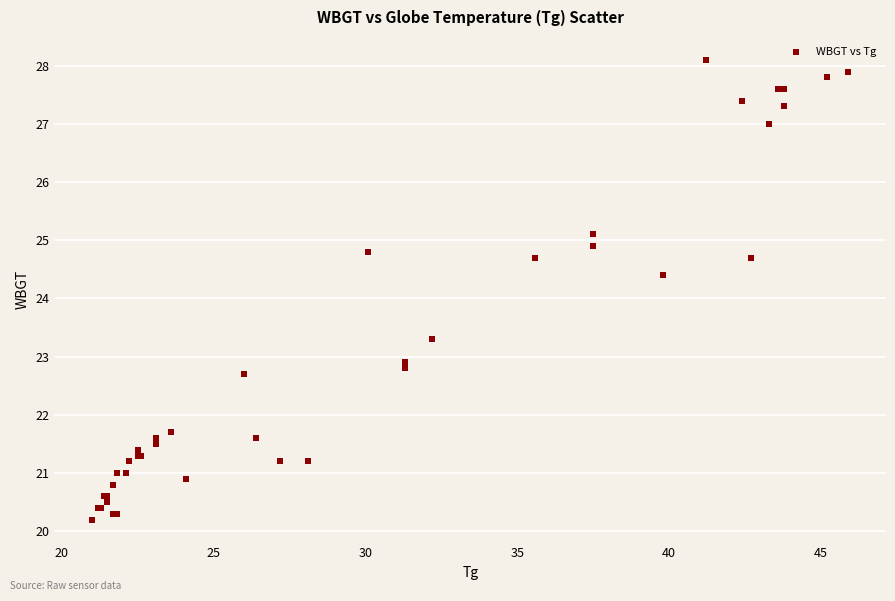

What Y value in the scatter plot is closest to 24?

24.4